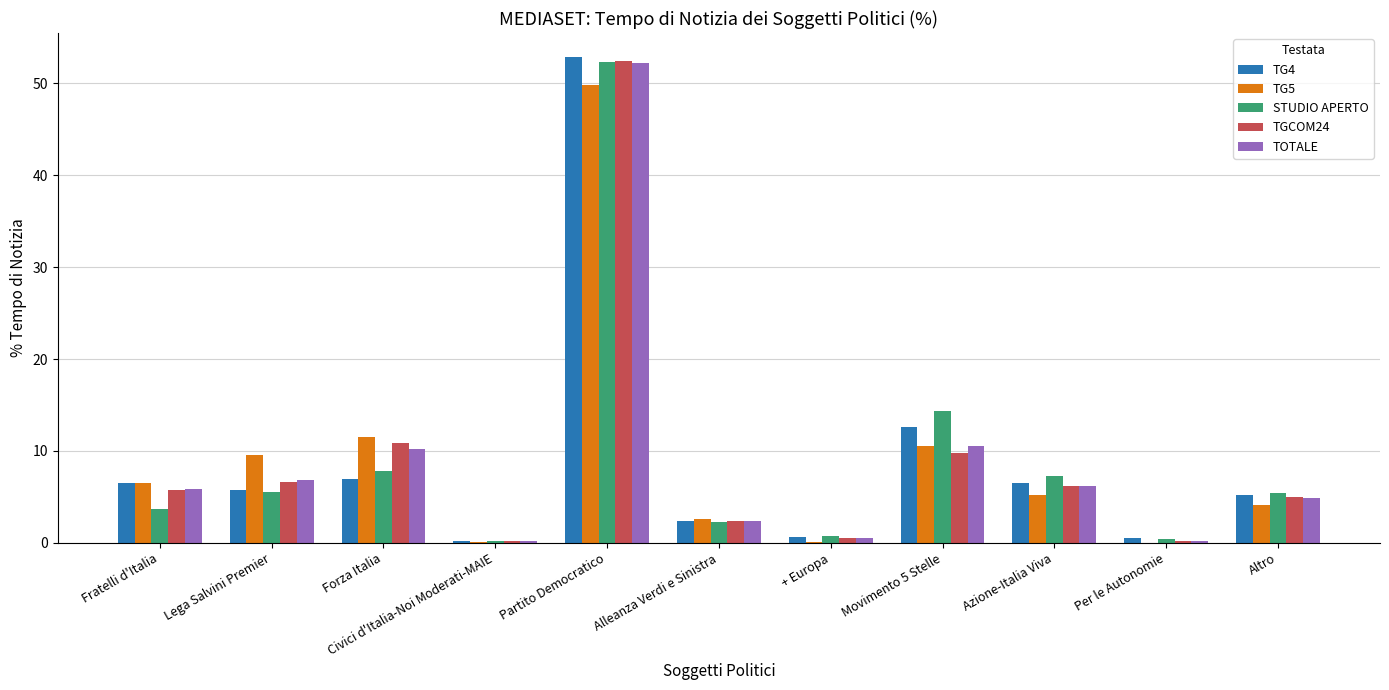

How many groups of bars are there?

11